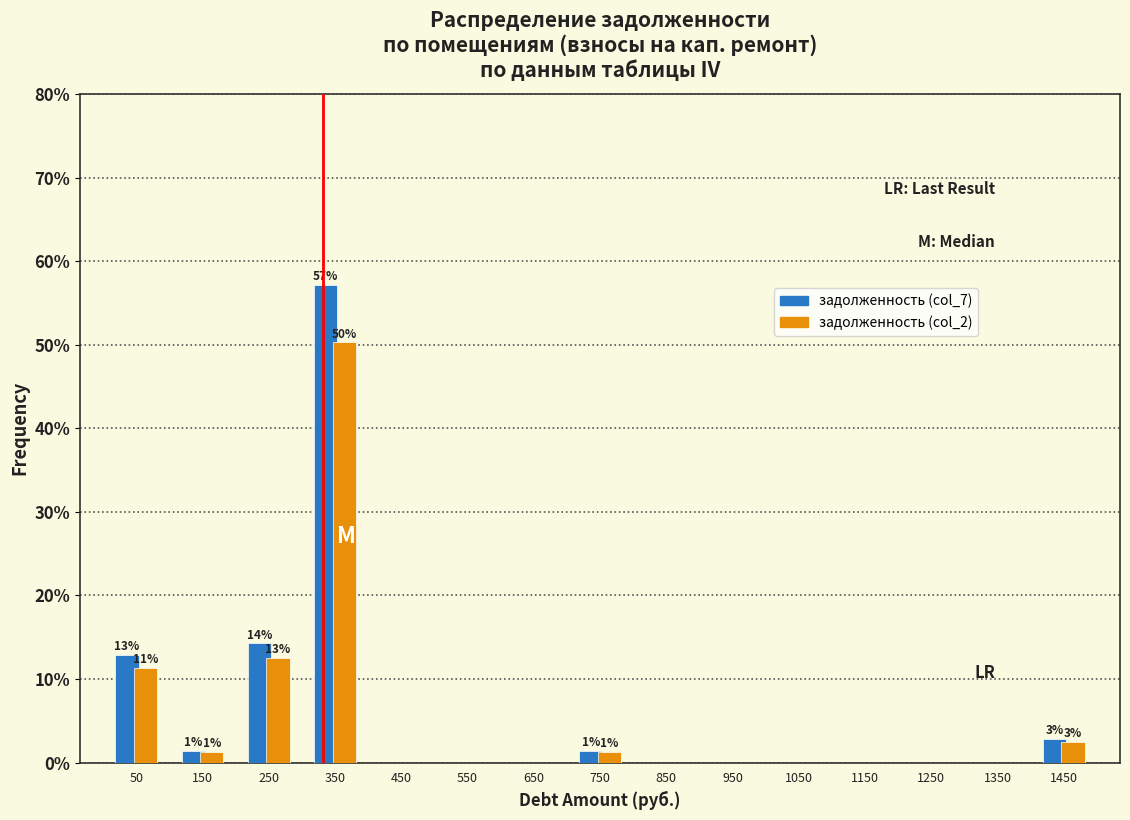

In the задолженность (col_7) series, which range on the x-axis has the tallest bar?

300 to 400